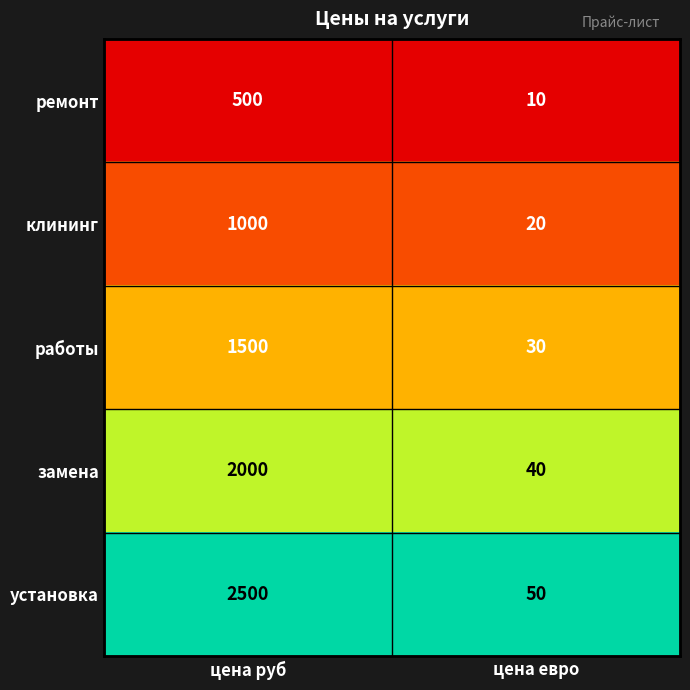

Between цена руб and цена евро, which series saw the biggest shift?

установка